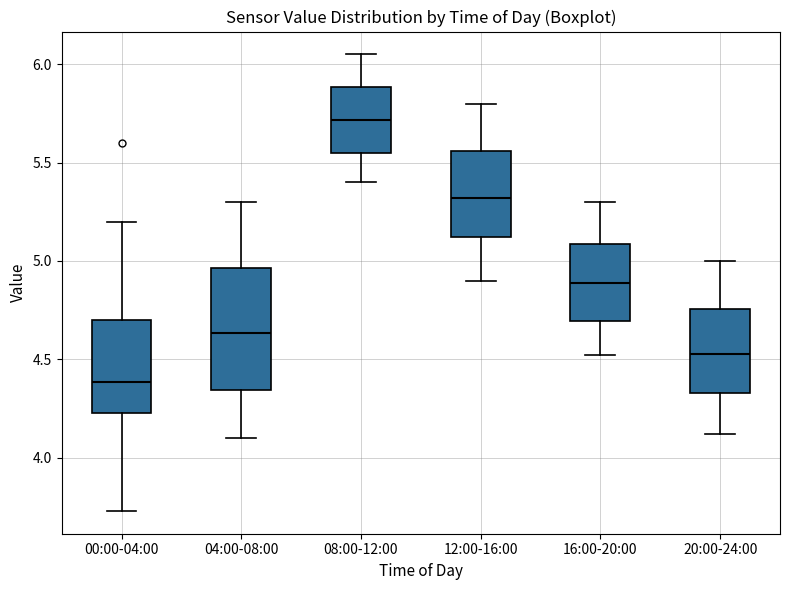

Comparing the boxes themselves (not the whiskers), which one is the tallest?

04:00-08:00